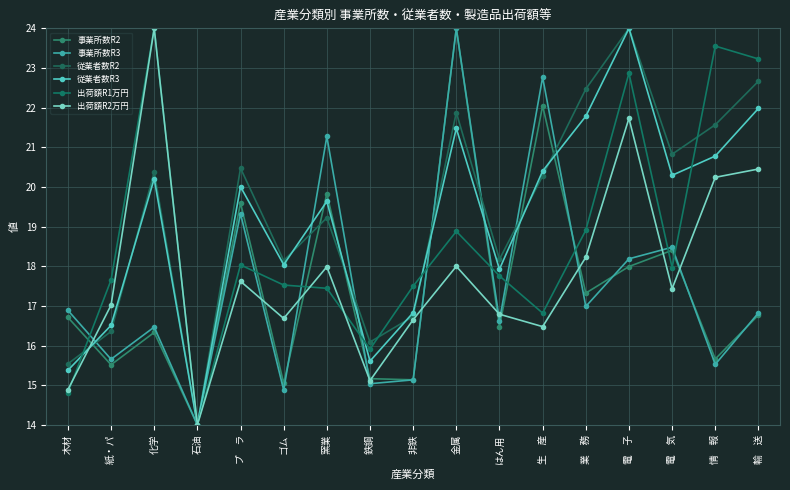

How many interior local valleys does the 従業者数R3 series have?

5